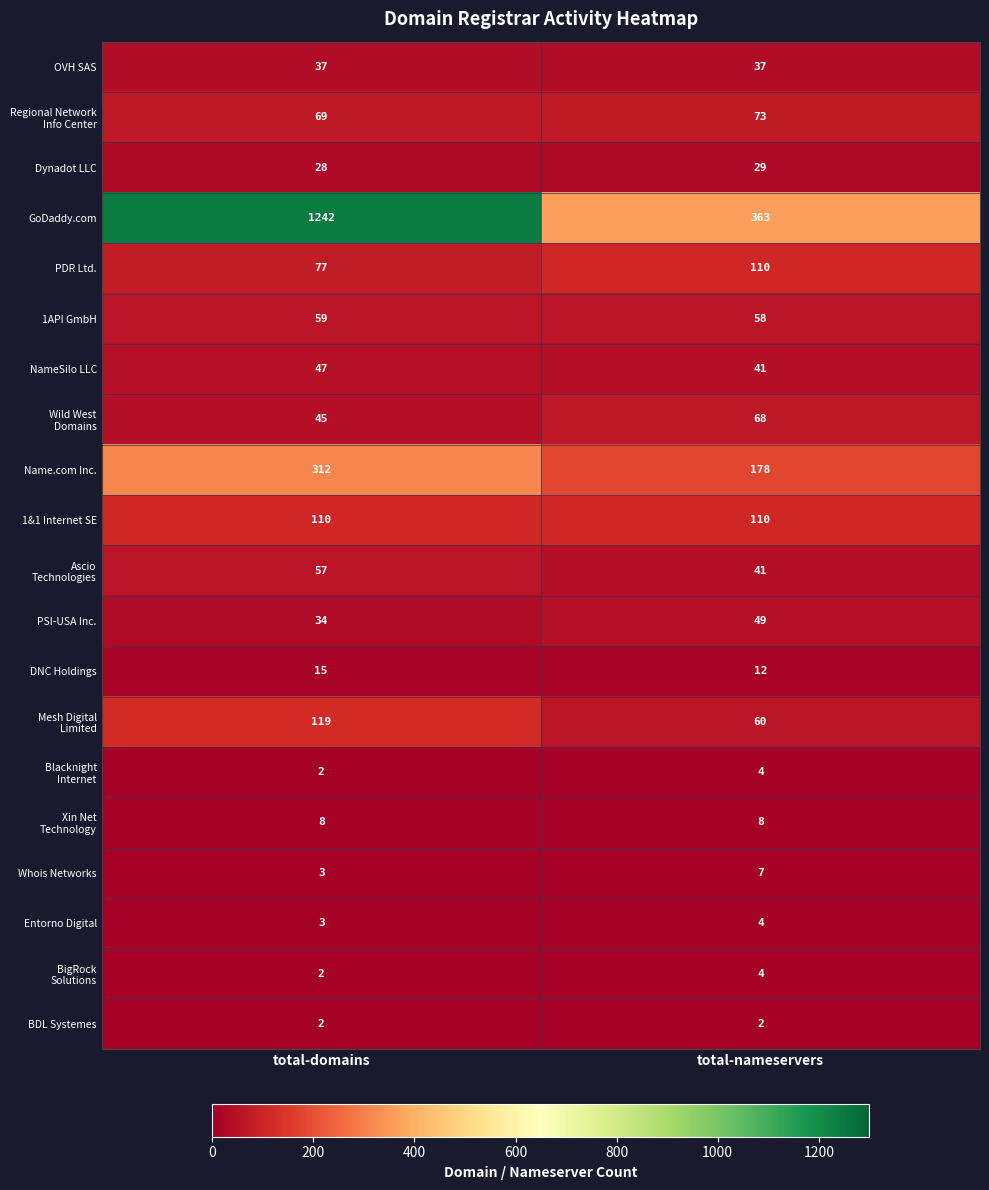

What is the sum of the Dynadot LLC values at total-domains and total-nameservers?

57